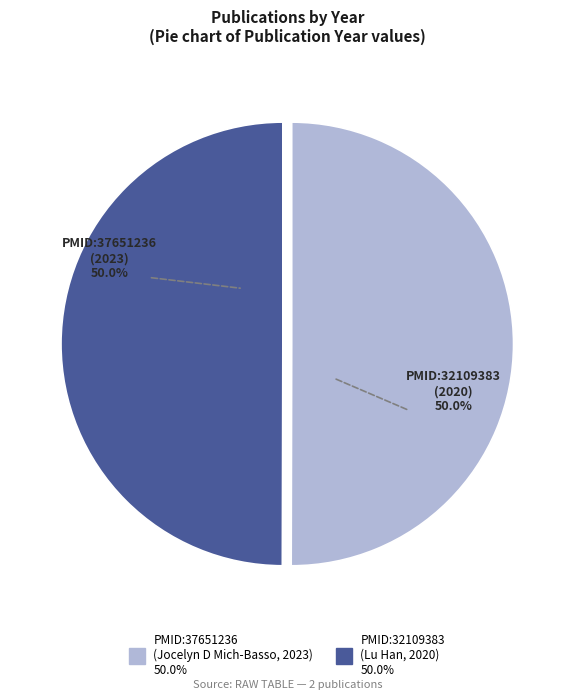

Is it true that PMID:32109383 is 50% of the pie?

True